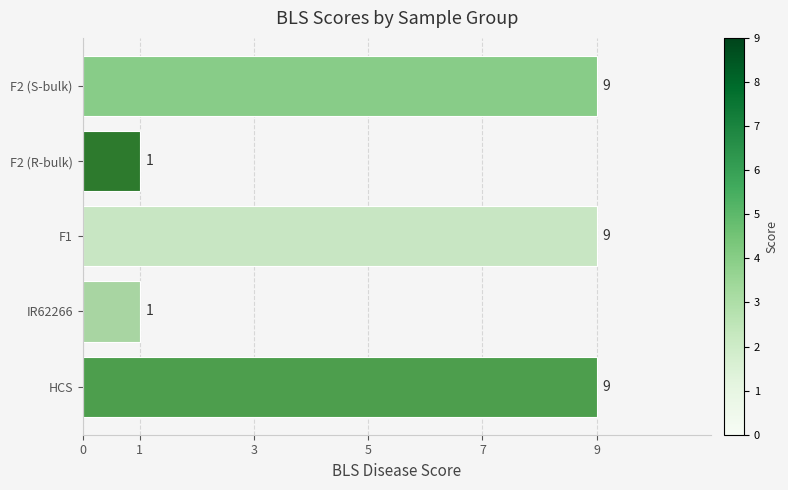

What is the greatest value displayed?

9